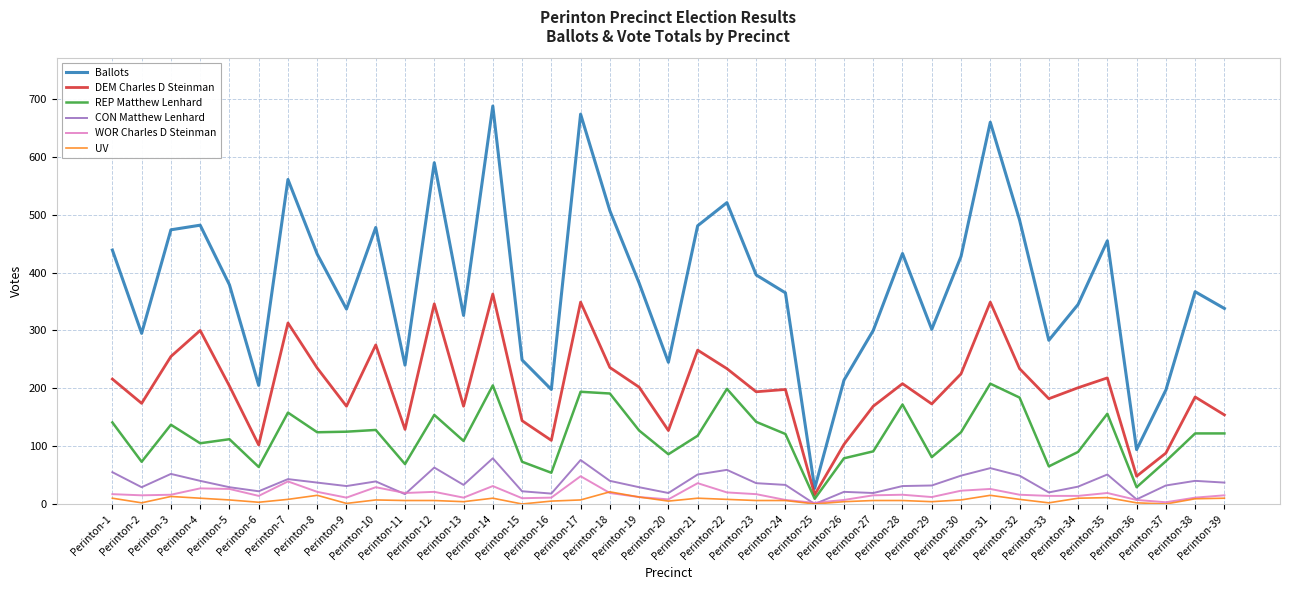

Is it true that REP Matthew Lenhard equals 86 at Perinton-20?

True